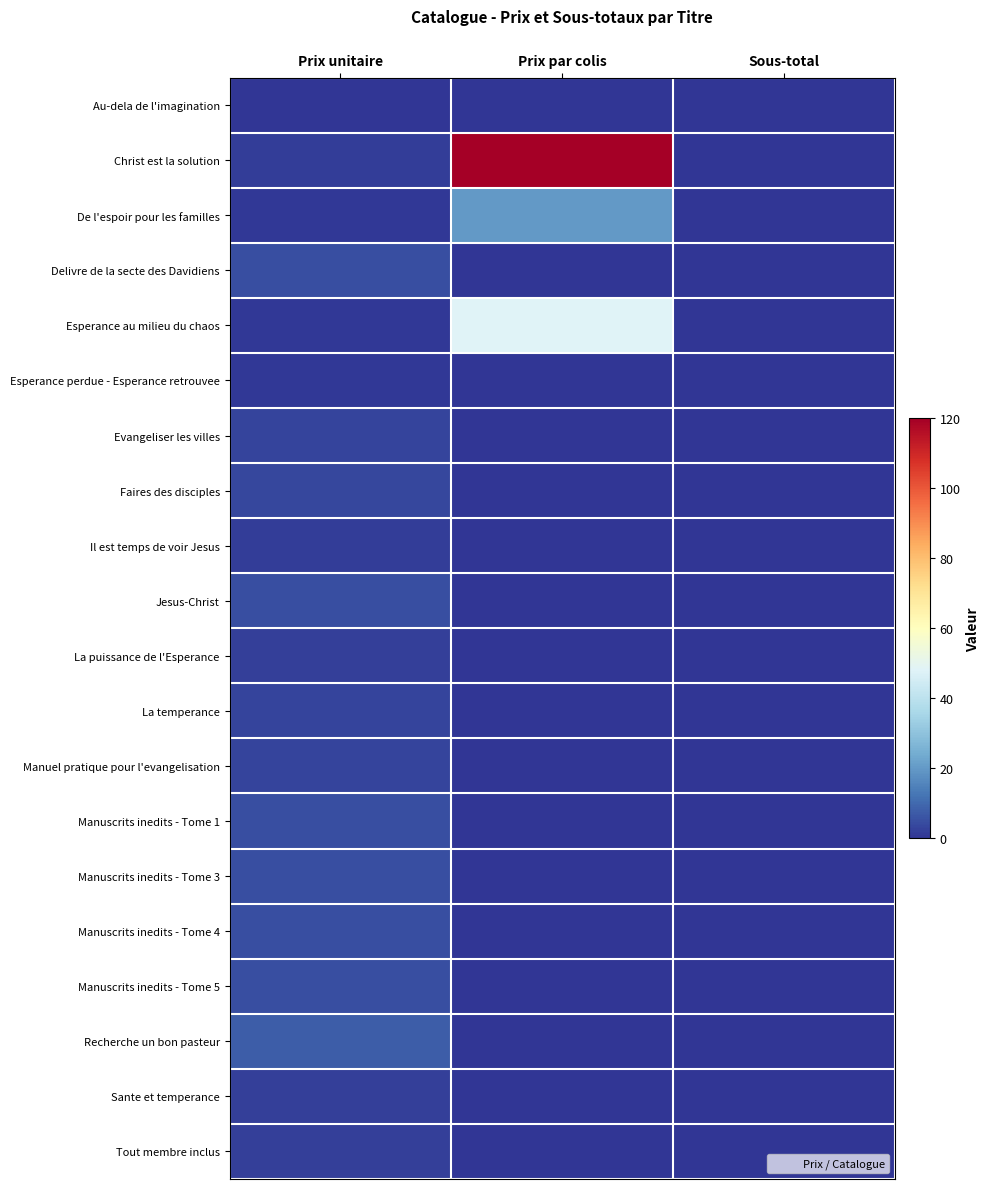

Which series has the largest total across all categories?

Christ est la solution